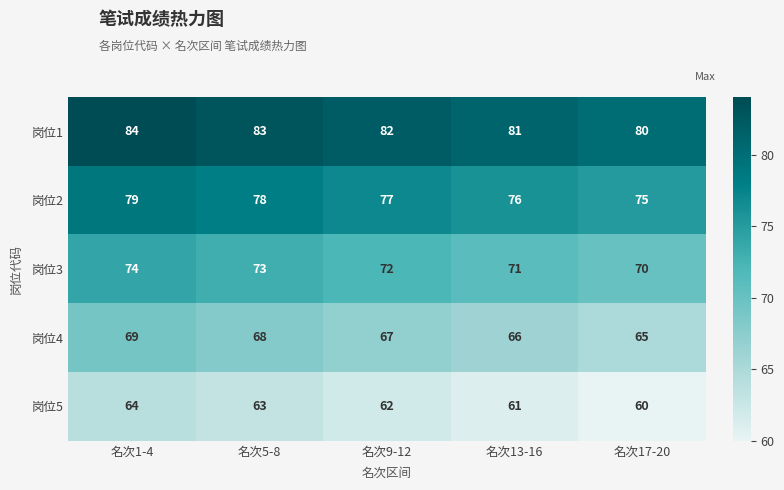

What is the difference between the 岗位2 values at 名次1-4 and 名次13-16?

3